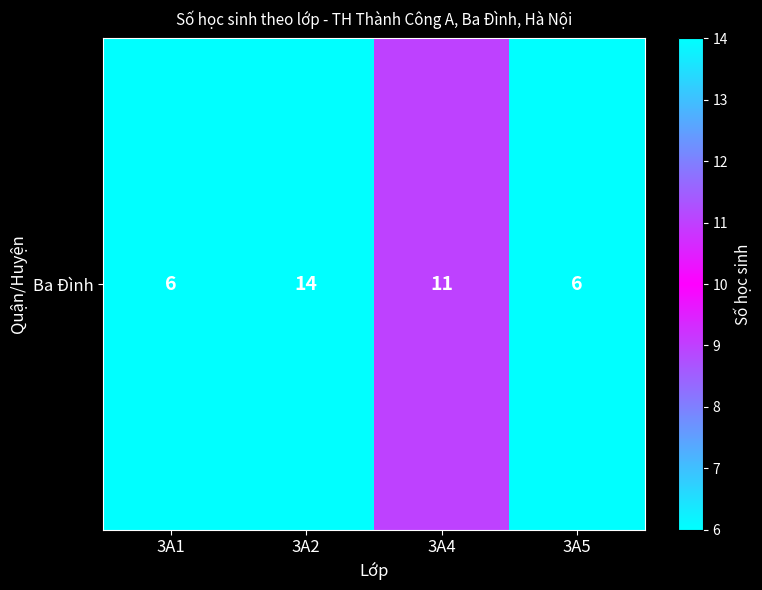

Is it true that the value at 3A5 is 2?

False